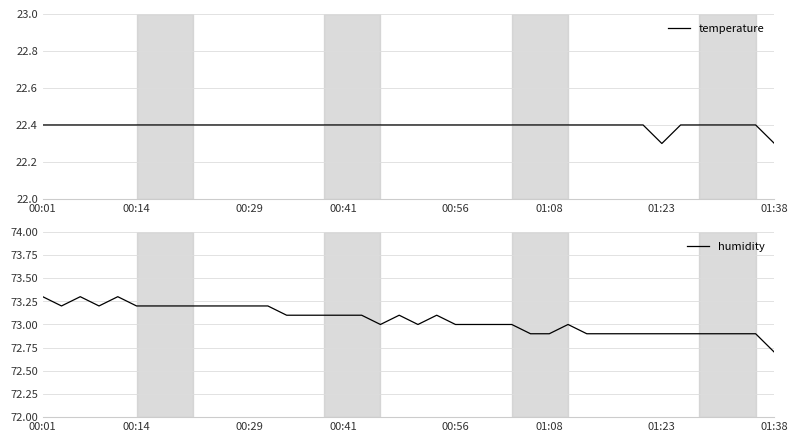

Reading left to right, transcribe all the data shown in this chart.

temperature: 22.4	22.4	22.4	22.4	22.4	22.4	22.4	22.4	22.4	22.4	22.4	22.4	22.4	22.4	22.4	22.4	22.4	22.4	22.4	22.4	22.4	22.4	22.4	22.4	22.4	22.4	22.4	22.4	22.4	22.4	22.4	22.4	22.4	22.3	22.4	22.4	22.4	22.4	22.4	22.3
humidity: 73.3	73.2	73.3	73.2	73.3	73.2	73.2	73.2	73.2	73.2	73.2	73.2	73.2	73.1	73.1	73.1	73.1	73.1	73.0	73.1	73.0	73.1	73.0	73.0	73.0	73.0	72.9	72.9	73.0	72.9	72.9	72.9	72.9	72.9	72.9	72.9	72.9	72.9	72.9	72.7